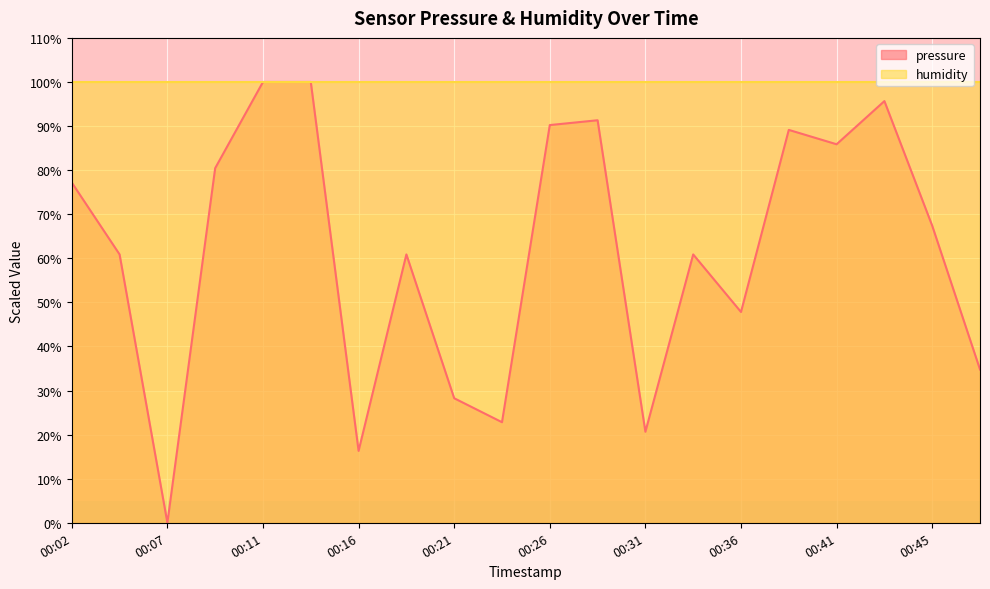

What is the change in value from 00:36 to 00:45?

+19.6